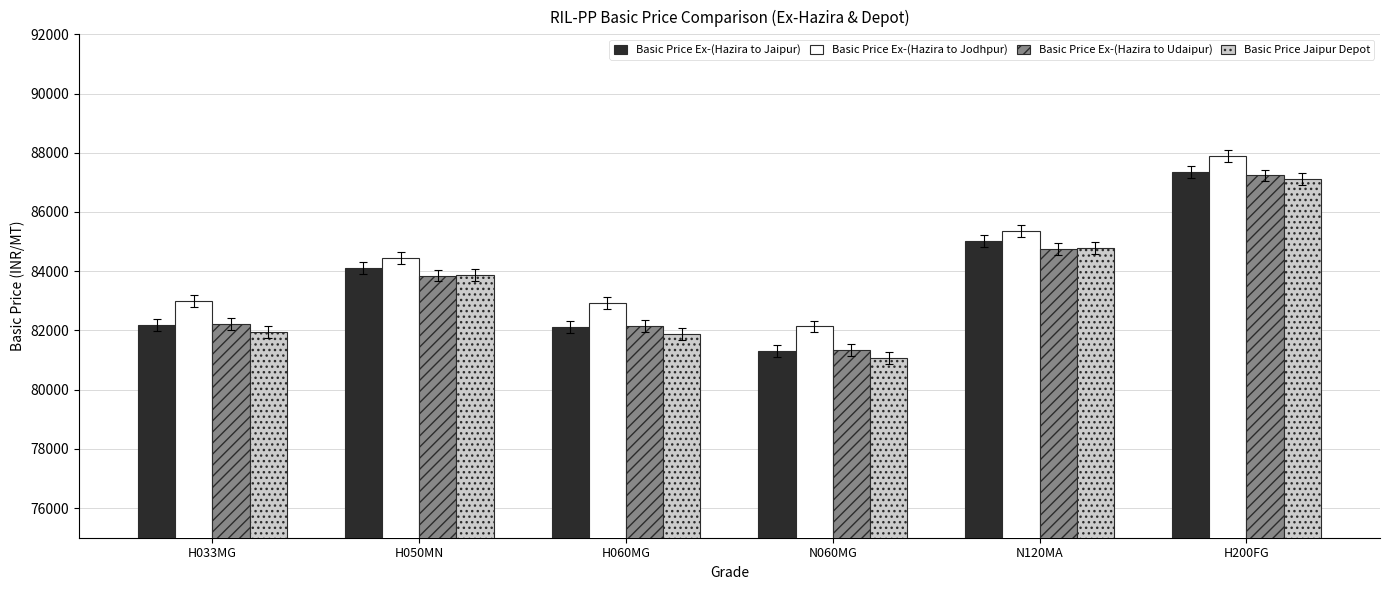

Which series changed the most between H050MN and H200FG?

Basic Price Ex-(Hazira to Jodhpur)